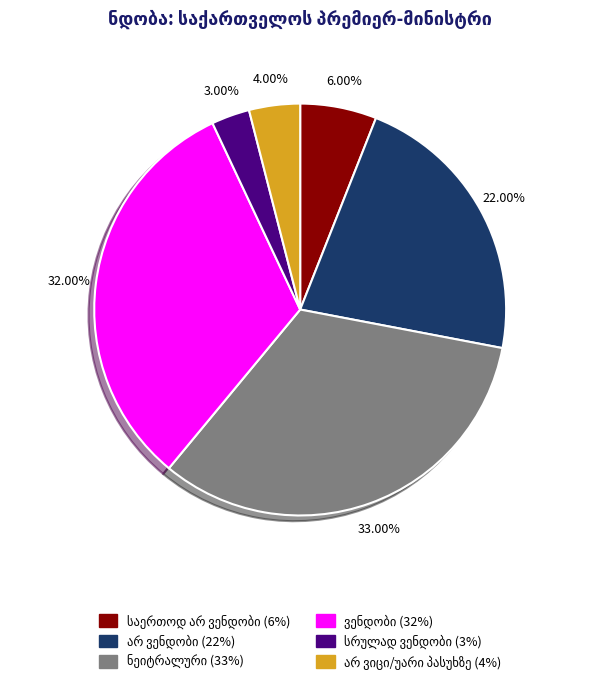

Is there a majority slice in this chart?

No